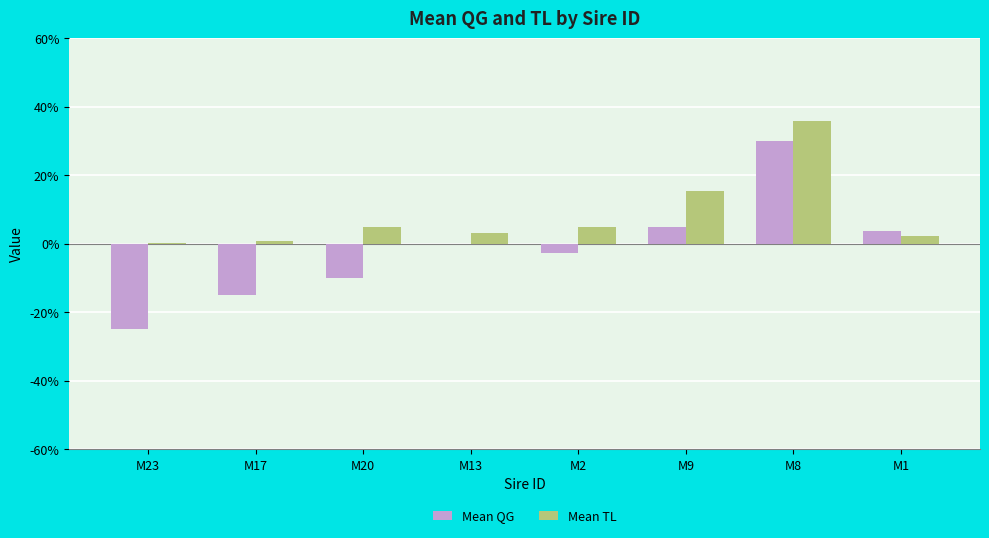

Rank the series at M17 from lowest to highest value.

Mean QG, Mean TL